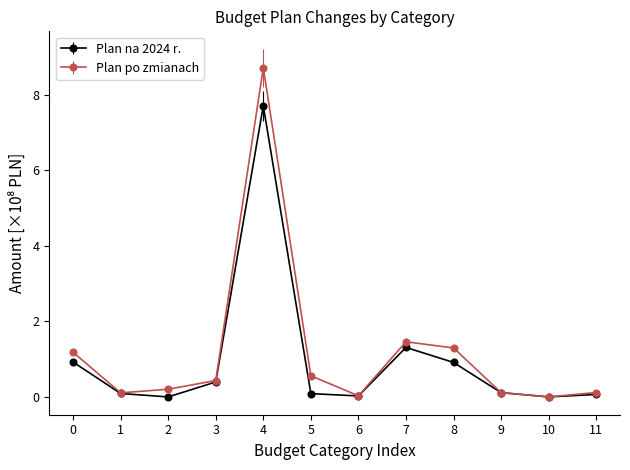

What is the spread (max minus min) of values at 4?

1.0